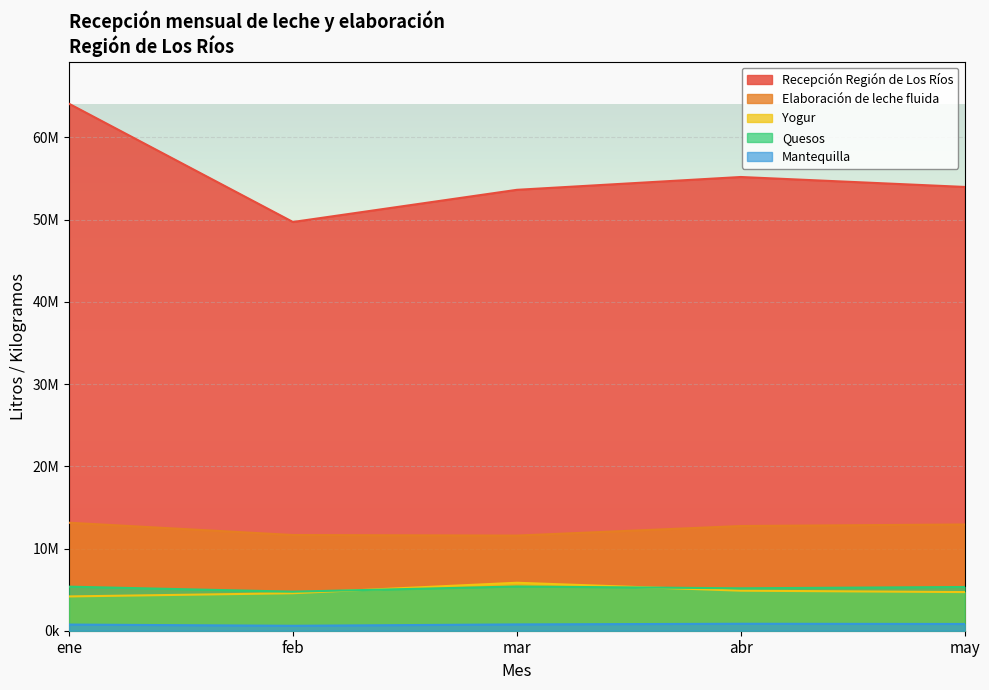

True or false: Quesos and Recepción Región de Los Ríos cross at least once.

False